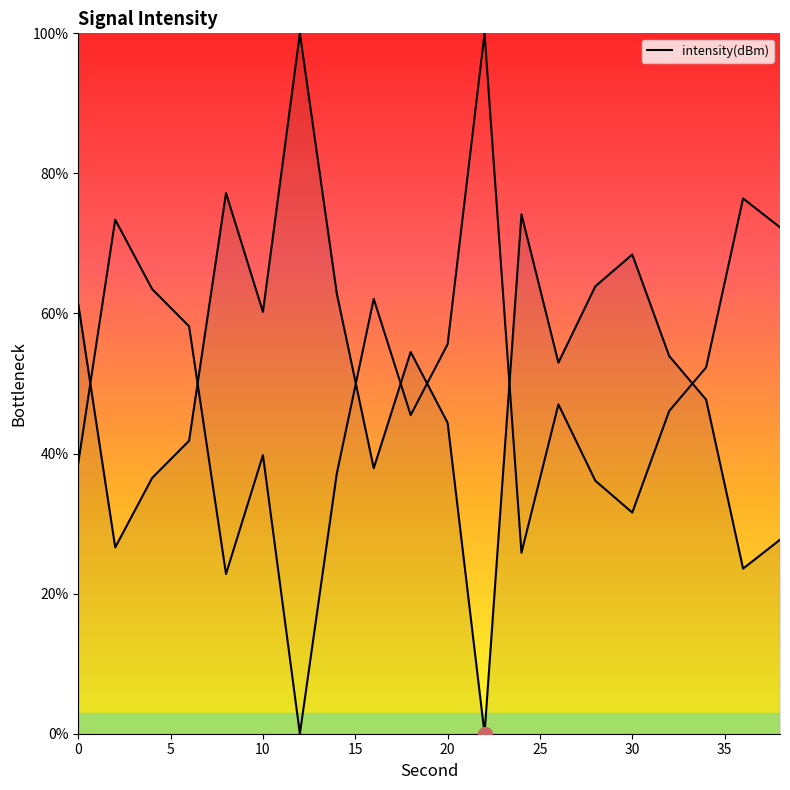

What is the sum of all values?

1015.7